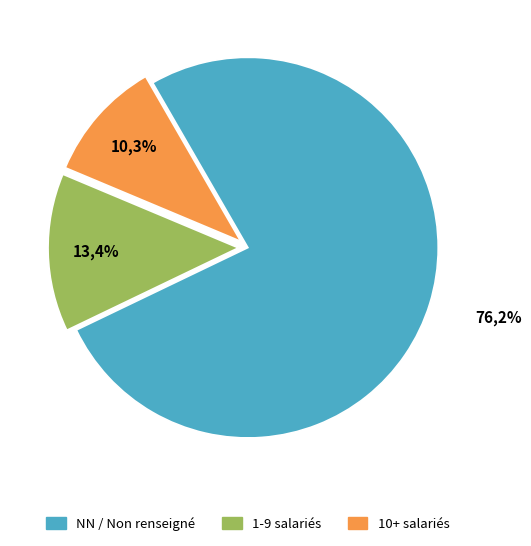

Which category has the biggest portion of the pie?

NN